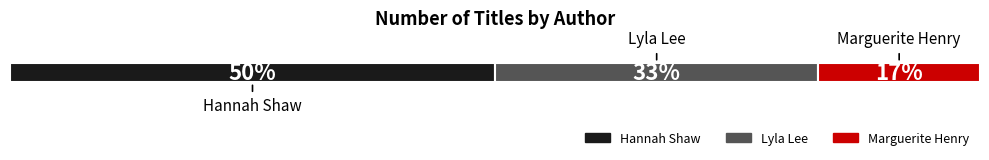

What is the label of the 2nd bar from the right?

Lyla Lee